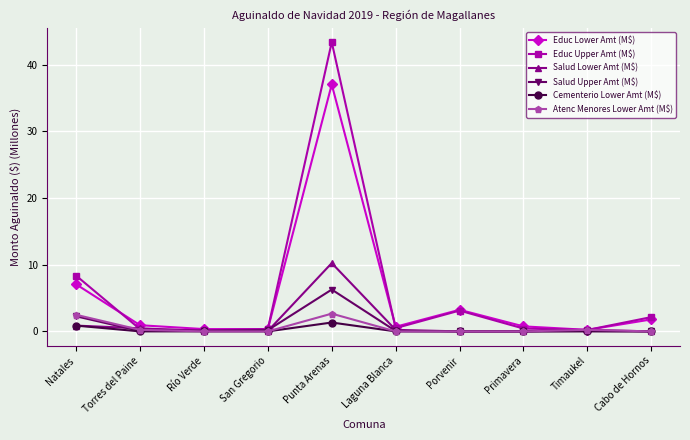

The Educ Upper Amt (M$) series shows 43.4 at Punta Arenas. True or false?

True